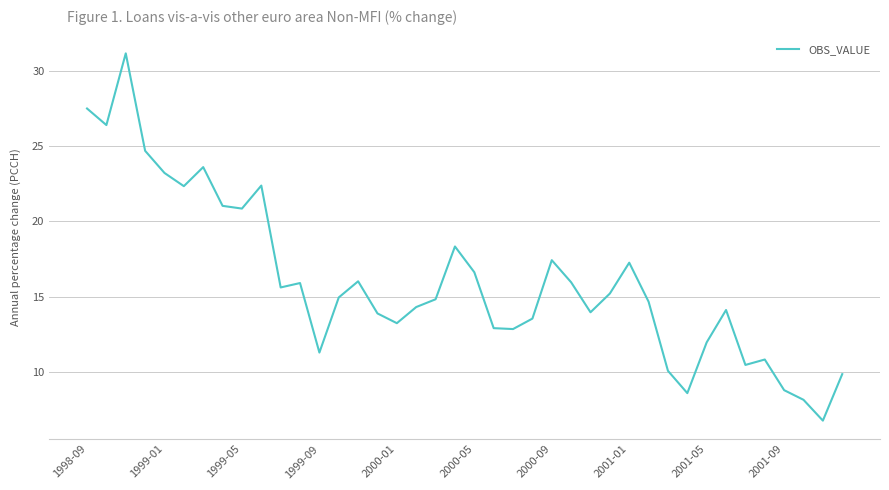

What is the maximum value shown in the chart?

31.1